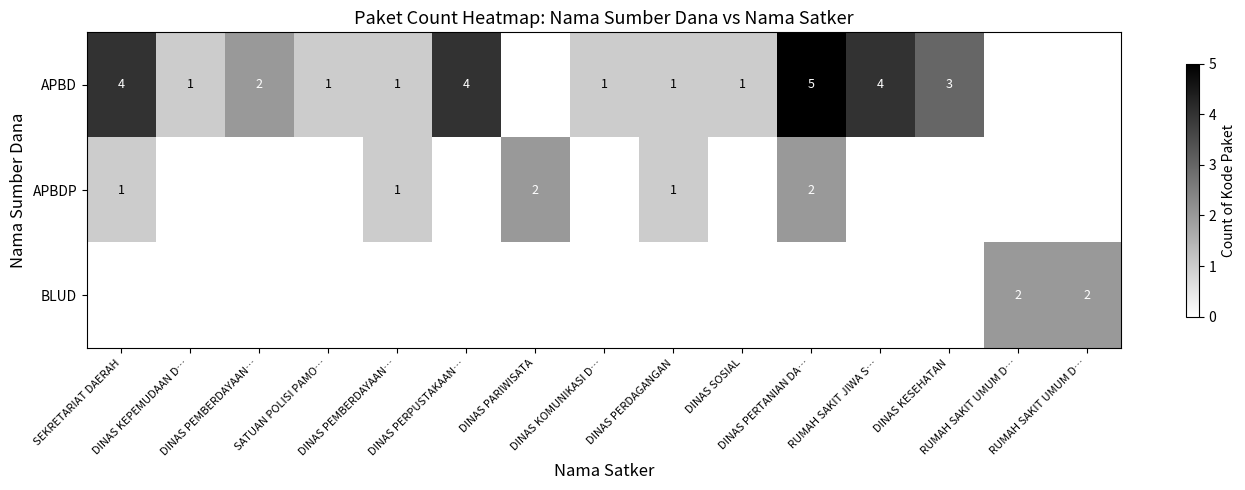

Is it true that APBD equals 5 at DINAS PERTANIAN DA…?

True